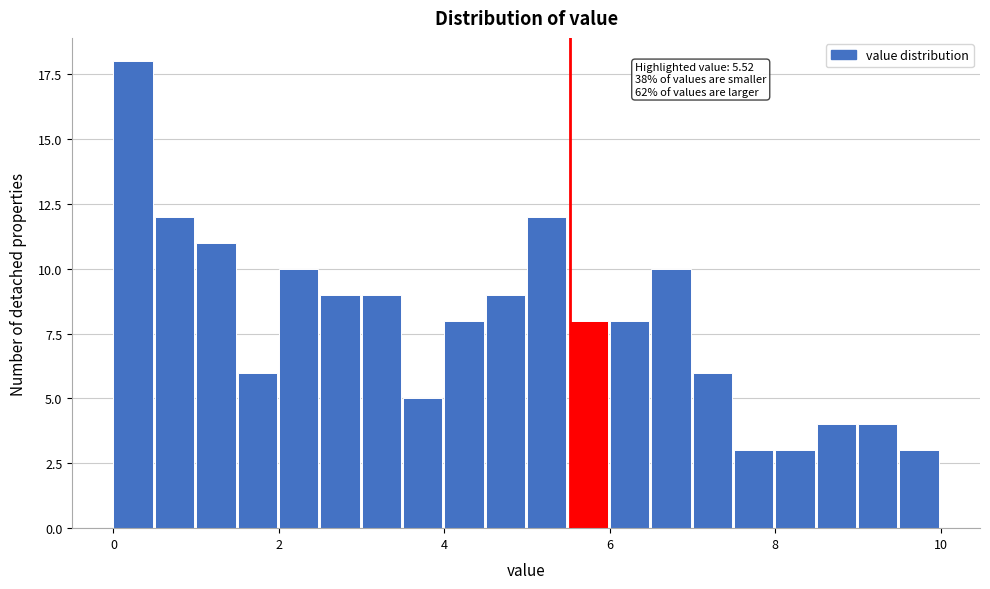

Around what value on the x-axis is the tallest bar? Give the approximate position of its centre, as read against the axis.

0.2